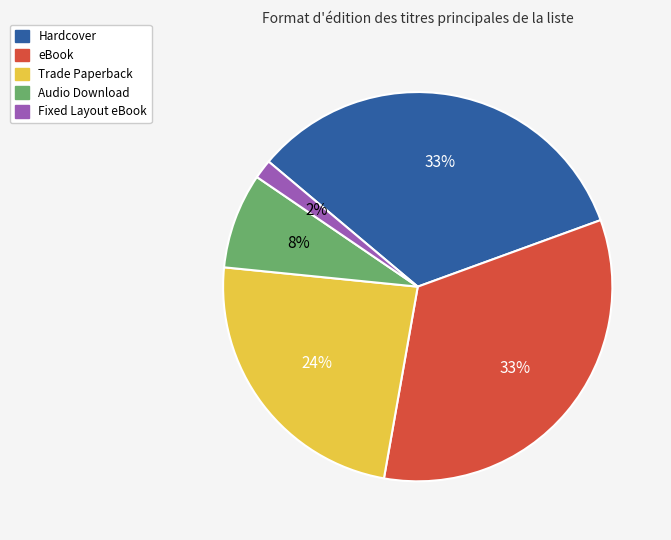

Is Fixed Layout eBook the majority of the pie?

No